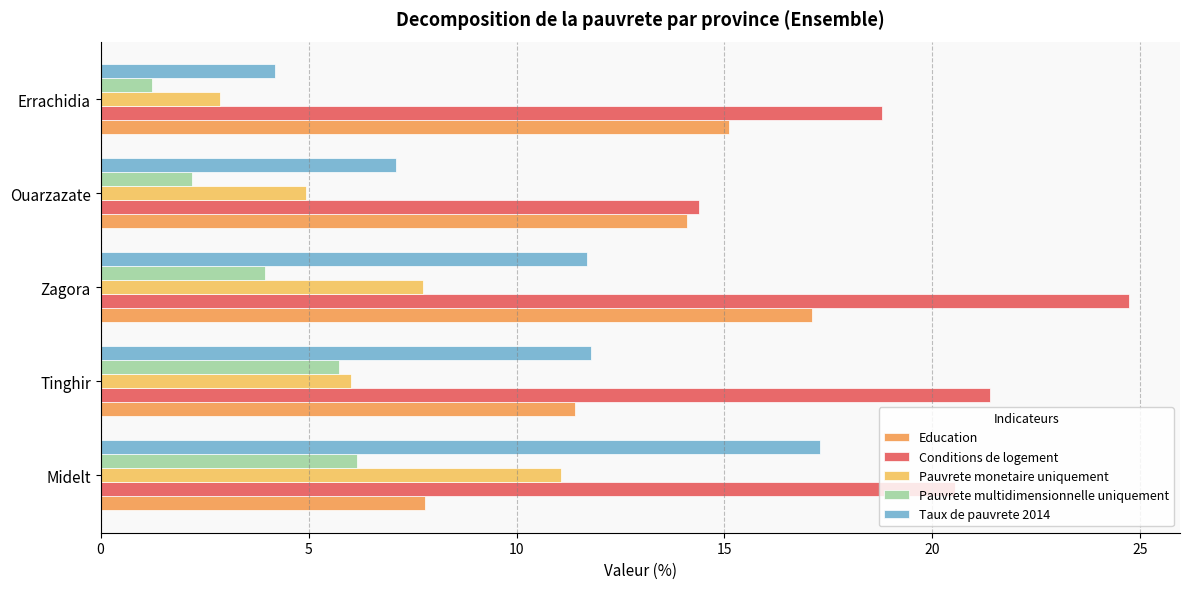

Count the number of data series in this chart.

5